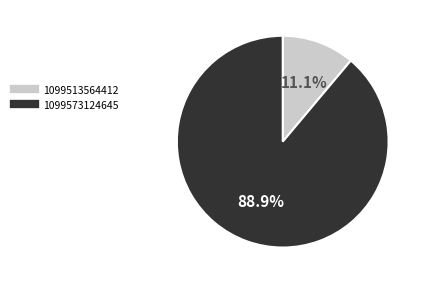

What portion of the pie excludes 1099573124645?

11.1%